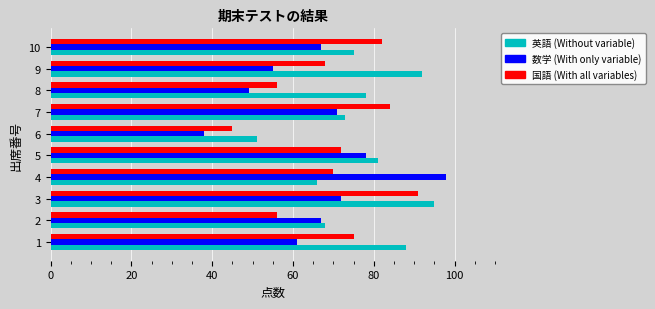

What is the total value across all series at 9?

215